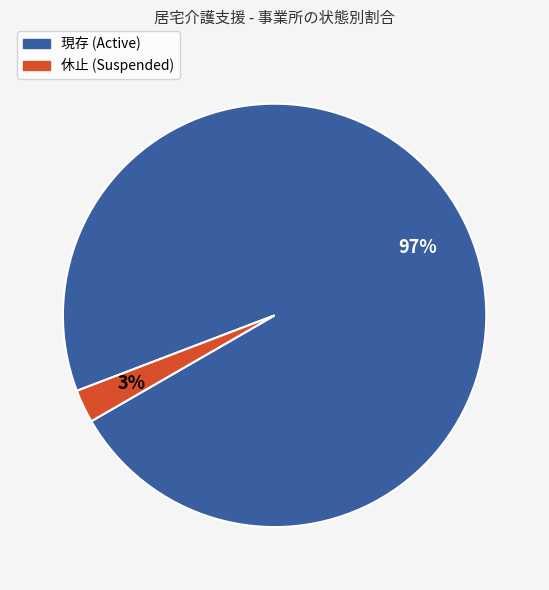

Rank the categories by value from highest to lowest.

現存, 休止